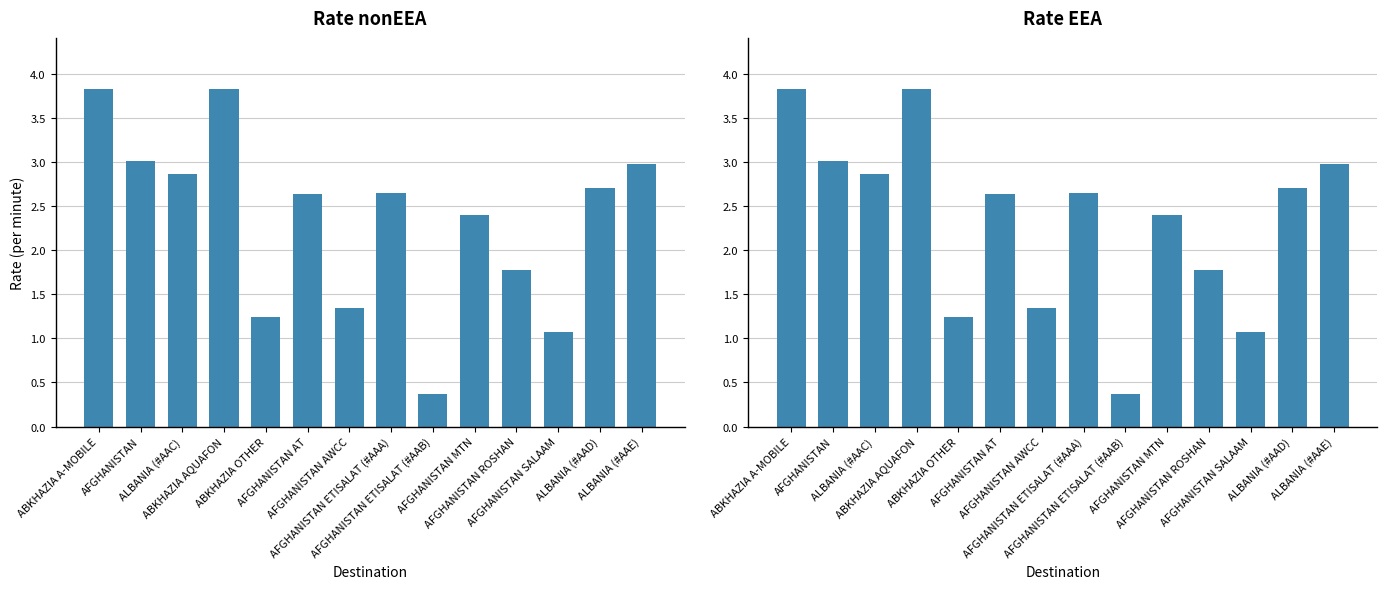

How many values in the Rate nonEEA series exceed 2?

9